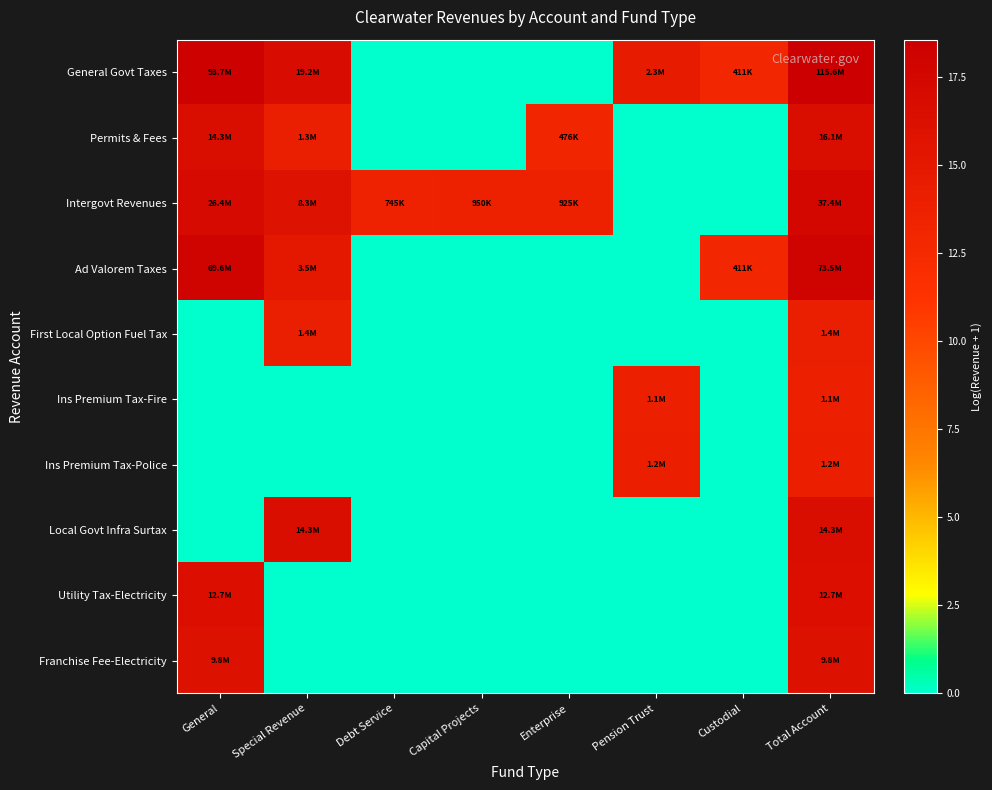

Reading left to right, extract all data points from this chart.

General Govt Taxes: General=18.4	Special Revenue=16.8	Debt Service=0.0	Capital Projects=0.0	Enterprise=0.0	Pension Trust=14.6	Custodial=12.9	Total Account=18.6
Permits & Fees: General=16.5	Special Revenue=14.1	Debt Service=0.0	Capital Projects=0.0	Enterprise=13.1	Pension Trust=0.0	Custodial=0.0	Total Account=16.6
Intergovt Revenues: General=17.1	Special Revenue=15.9	Debt Service=13.5	Capital Projects=13.8	Enterprise=13.7	Pension Trust=0.0	Custodial=0.0	Total Account=17.4
Ad Valorem Taxes: General=18.1	Special Revenue=15.1	Debt Service=0.0	Capital Projects=0.0	Enterprise=0.0	Pension Trust=0.0	Custodial=12.9	Total Account=18.1
First Local Option Fuel Tax: General=0.0	Special Revenue=14.2	Debt Service=0.0	Capital Projects=0.0	Enterprise=0.0	Pension Trust=0.0	Custodial=0.0	Total Account=14.2
Ins Premium Tax-Fire: General=0.0	Special Revenue=0.0	Debt Service=0.0	Capital Projects=0.0	Enterprise=0.0	Pension Trust=13.9	Custodial=0.0	Total Account=13.9
Ins Premium Tax-Police: General=0.0	Special Revenue=0.0	Debt Service=0.0	Capital Projects=0.0	Enterprise=0.0	Pension Trust=14.0	Custodial=0.0	Total Account=14.0
Local Govt Infra Surtax: General=0.0	Special Revenue=16.5	Debt Service=0.0	Capital Projects=0.0	Enterprise=0.0	Pension Trust=0.0	Custodial=0.0	Total Account=16.5
Utility Tax-Electricity: General=16.4	Special Revenue=0.0	Debt Service=0.0	Capital Projects=0.0	Enterprise=0.0	Pension Trust=0.0	Custodial=0.0	Total Account=16.4
Franchise Fee-Electricity: General=16.1	Special Revenue=0.0	Debt Service=0.0	Capital Projects=0.0	Enterprise=0.0	Pension Trust=0.0	Custodial=0.0	Total Account=16.1